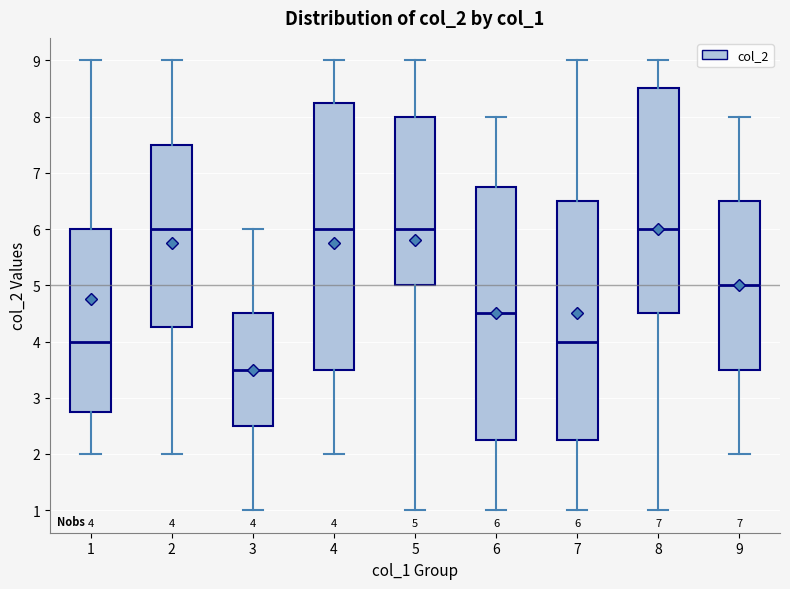

Which box has the lowest median line?

3